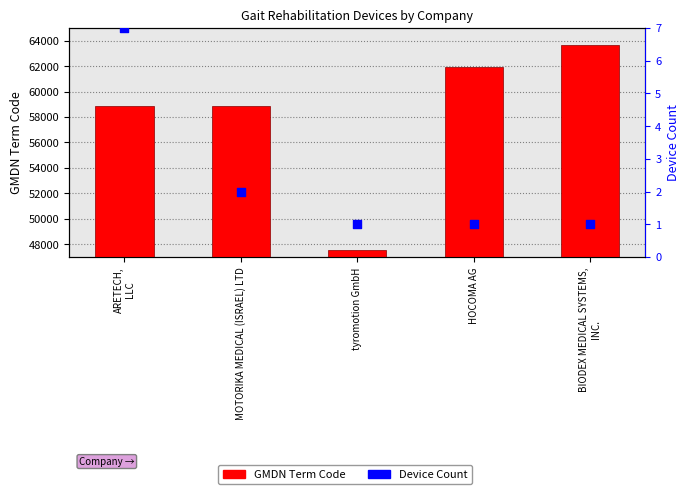

Which series has the largest Y range (max minus min)?

GMDN Term Code